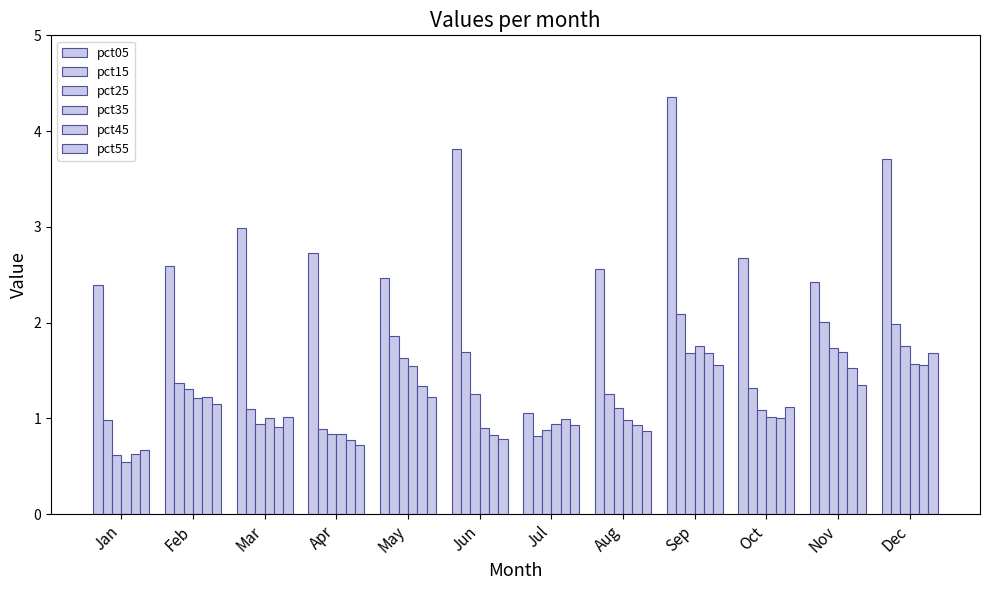

Are the bars horizontal?

No